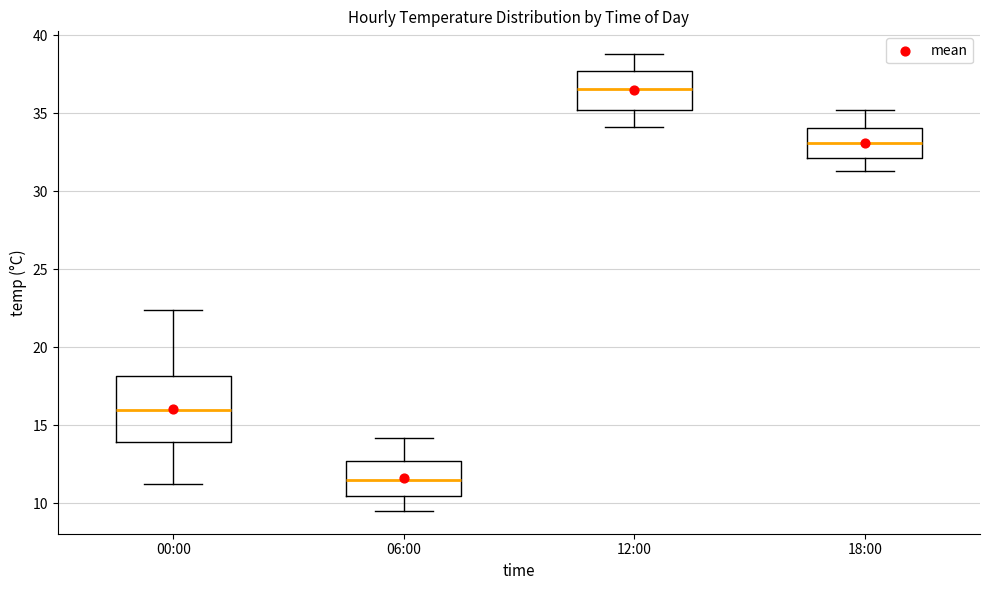

Which box's median line is the highest?

12:00